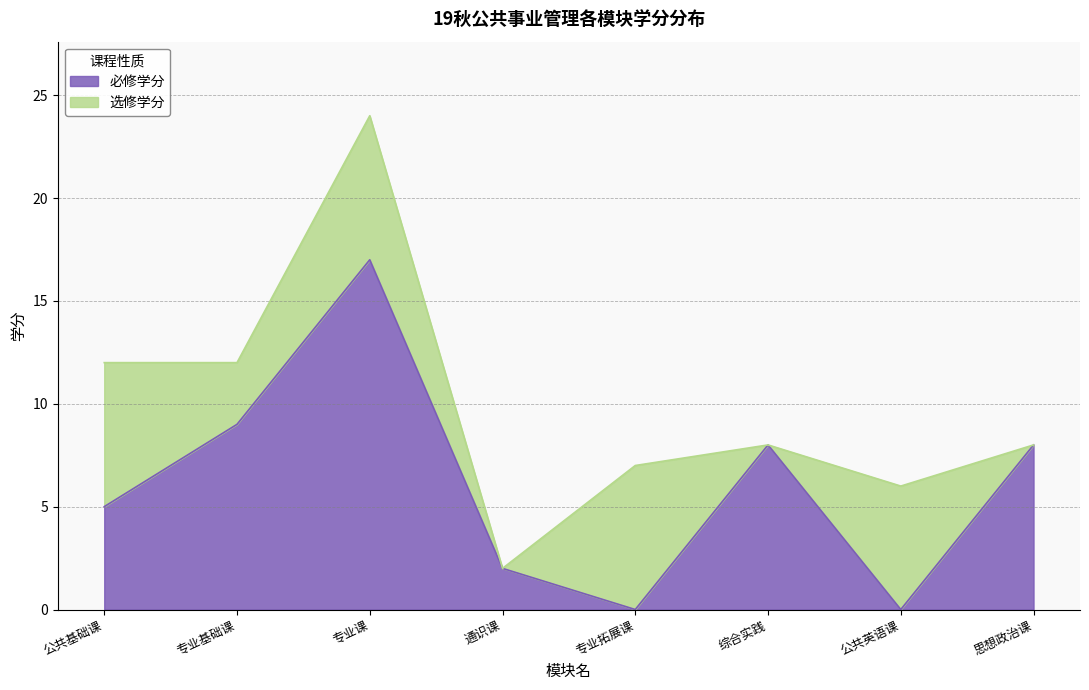

What is the sum of all values?

49